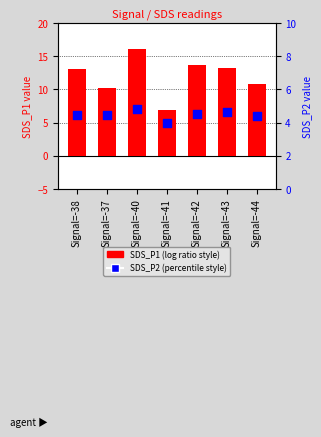

What are all the series names shown in the legend?

SDS_P1, SDS_P2